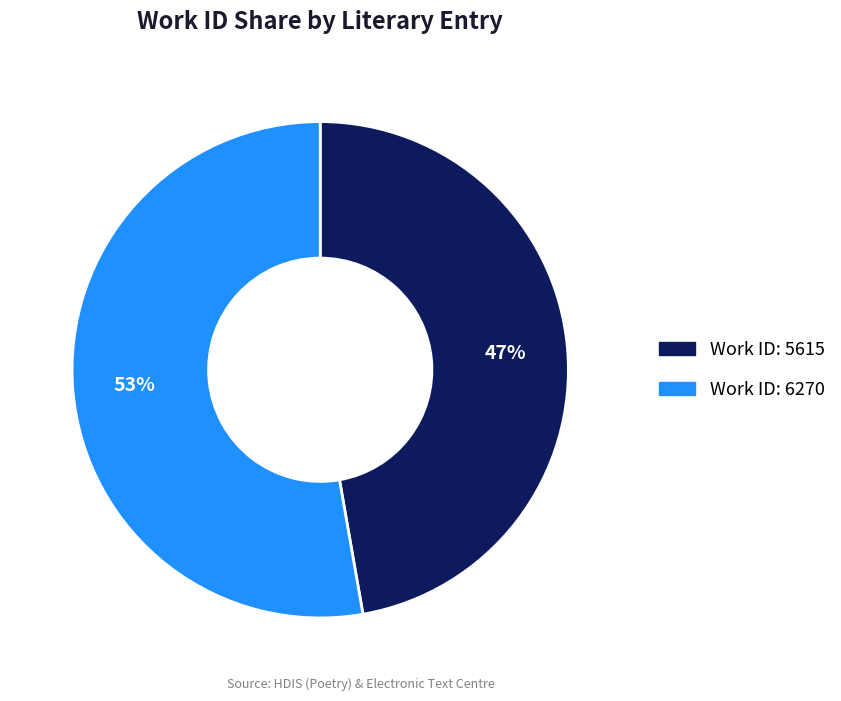

Which category has the smallest portion of the pie?

Work ID: 5615